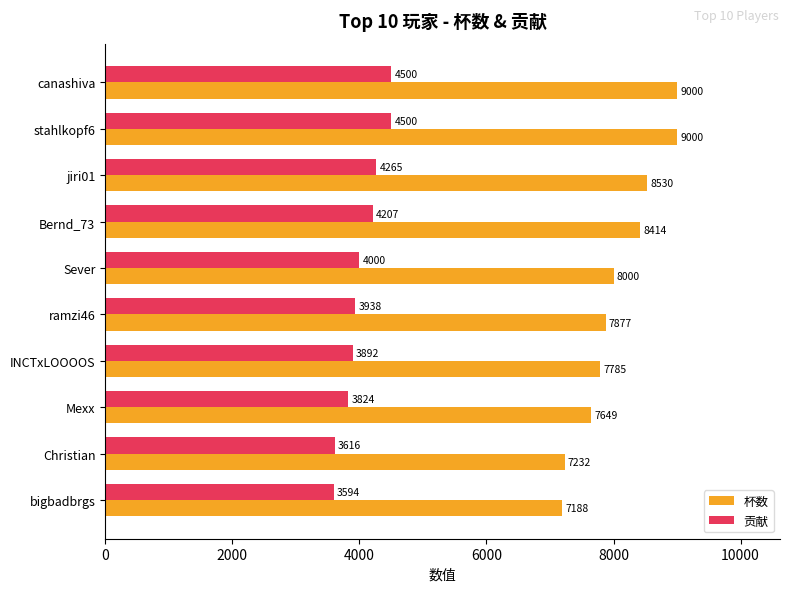

True or false: 贡献 has a value of 4265 at jiri01.

True